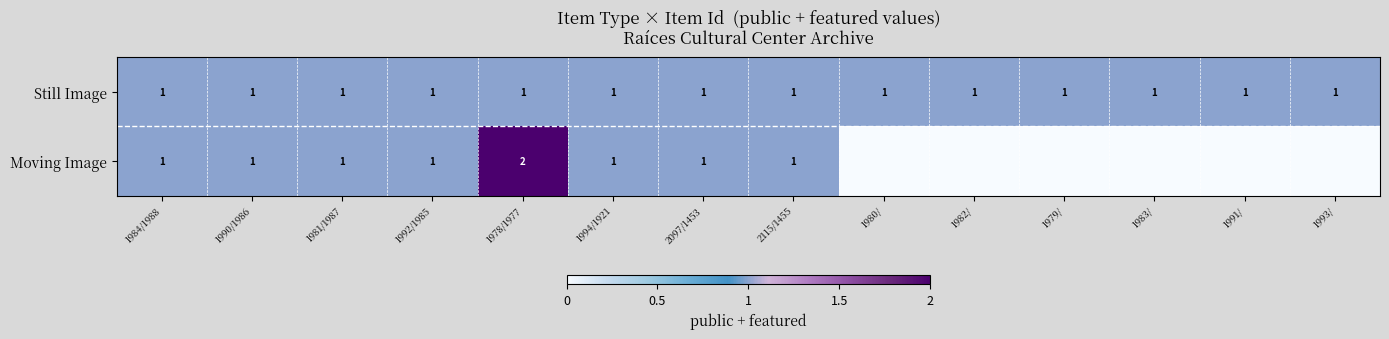

The Still Image series shows 0 at 1980/. True or false?

False